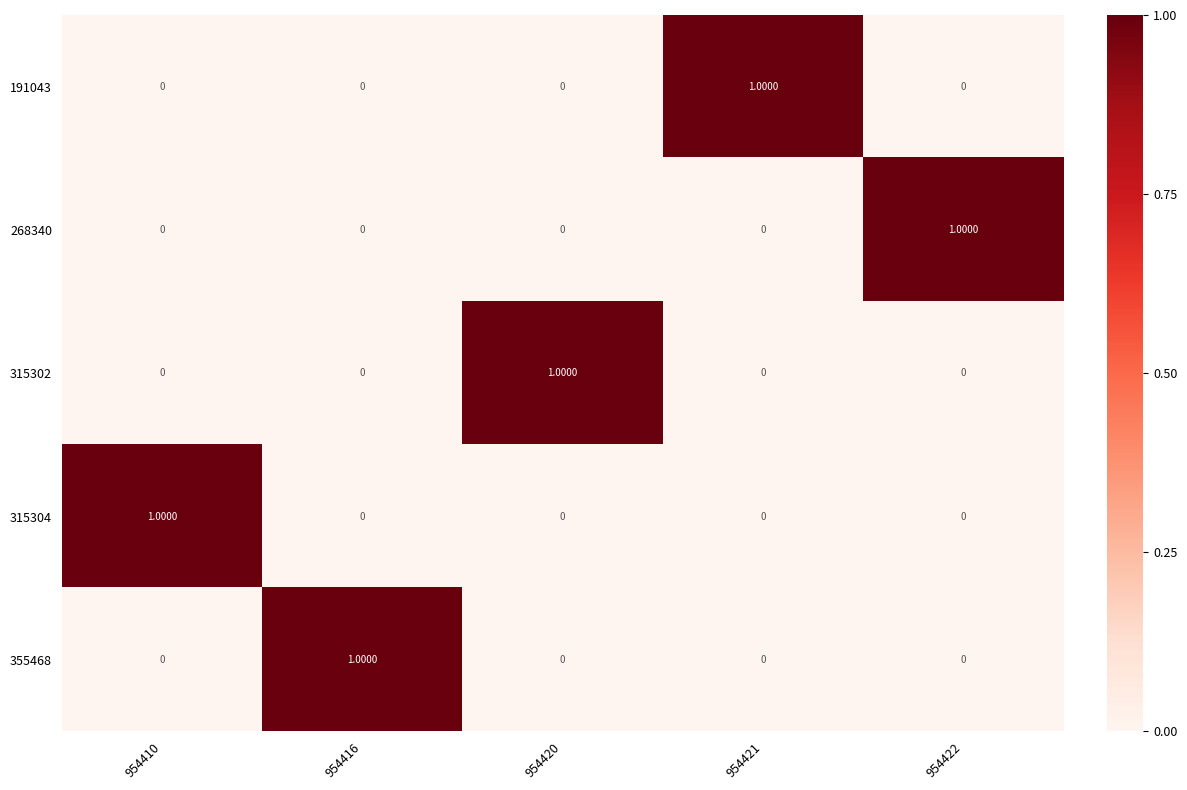

At how many categories does at least one series exceed 0?

5